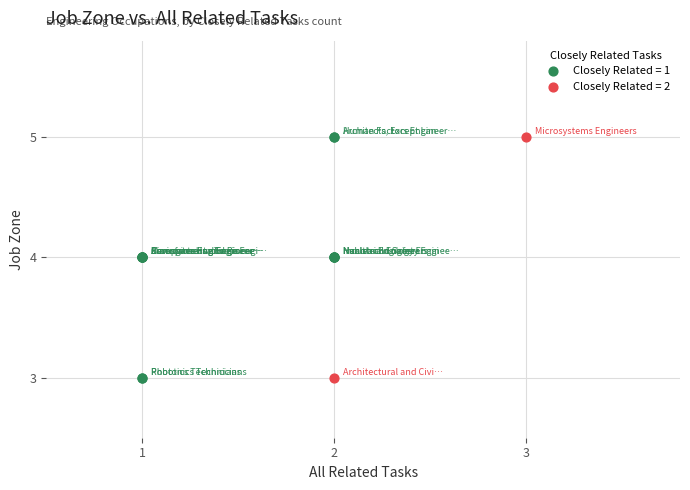

What are all the series names shown in the legend?

Closely Related = 1, Closely Related = 2